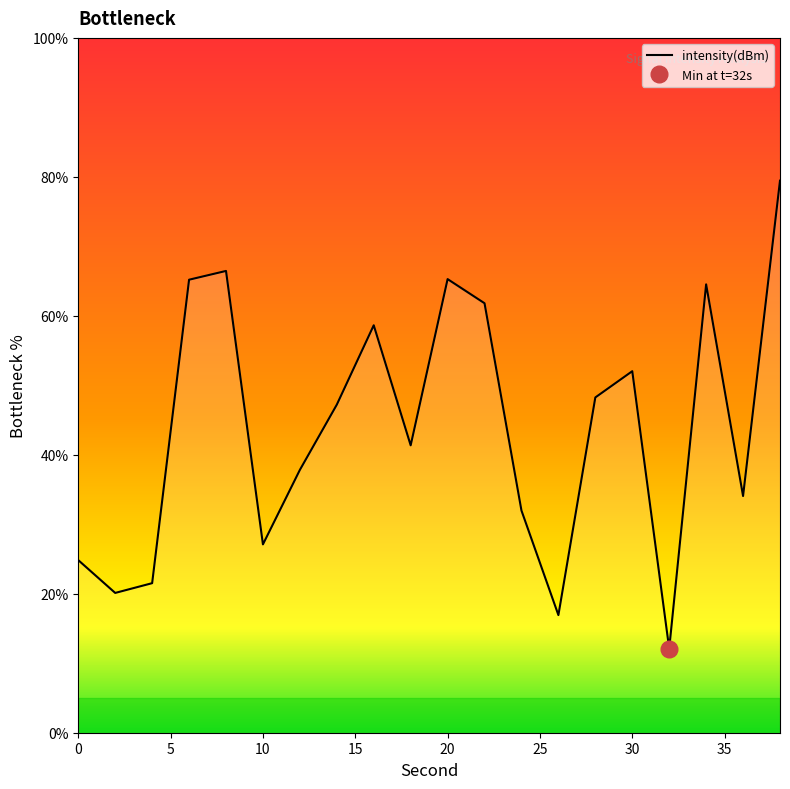

At which category does the data reach its first local peak?

8